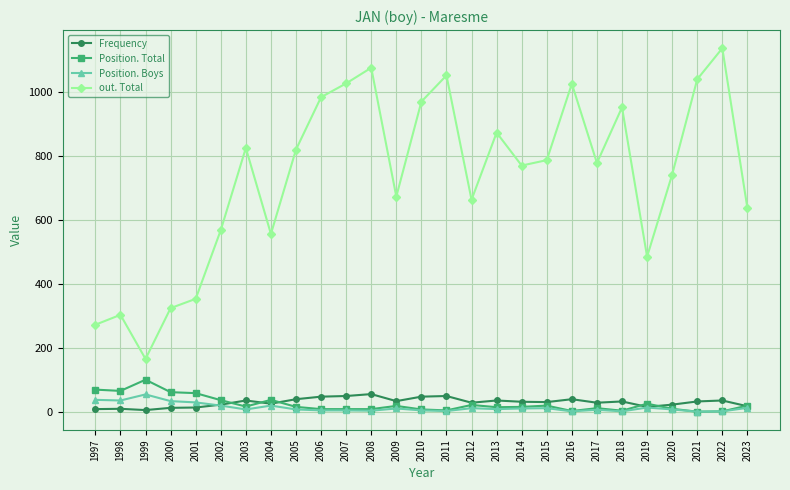

True or false: Frequency and out. Total intersect in this chart.

False